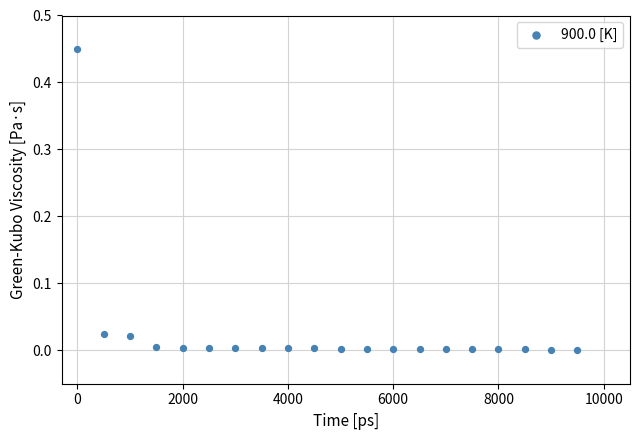

What is the range of X values (max minus min)?

9500.0